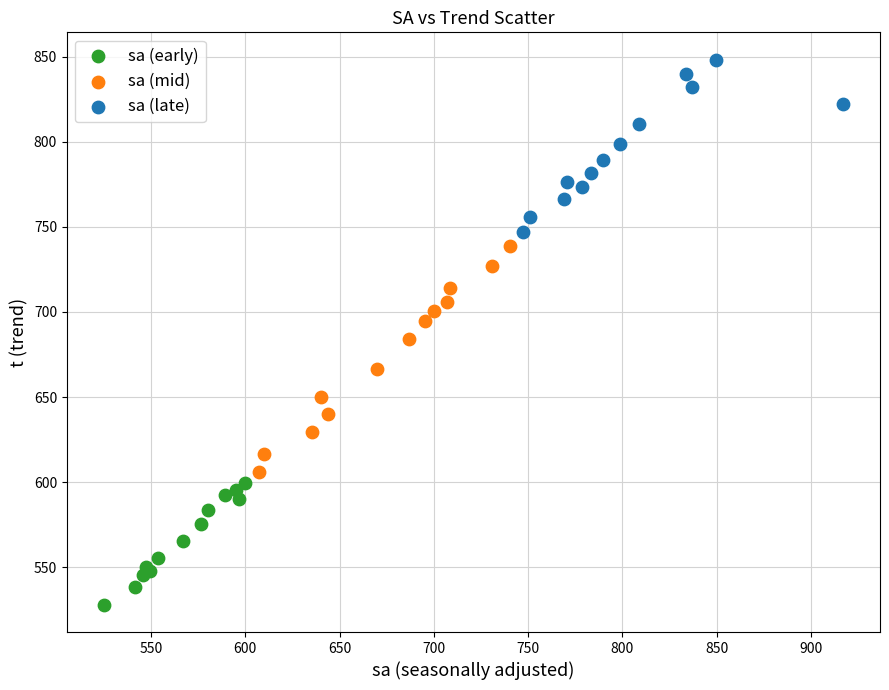

Which series reaches the maximum Y coordinate?

sa (late)